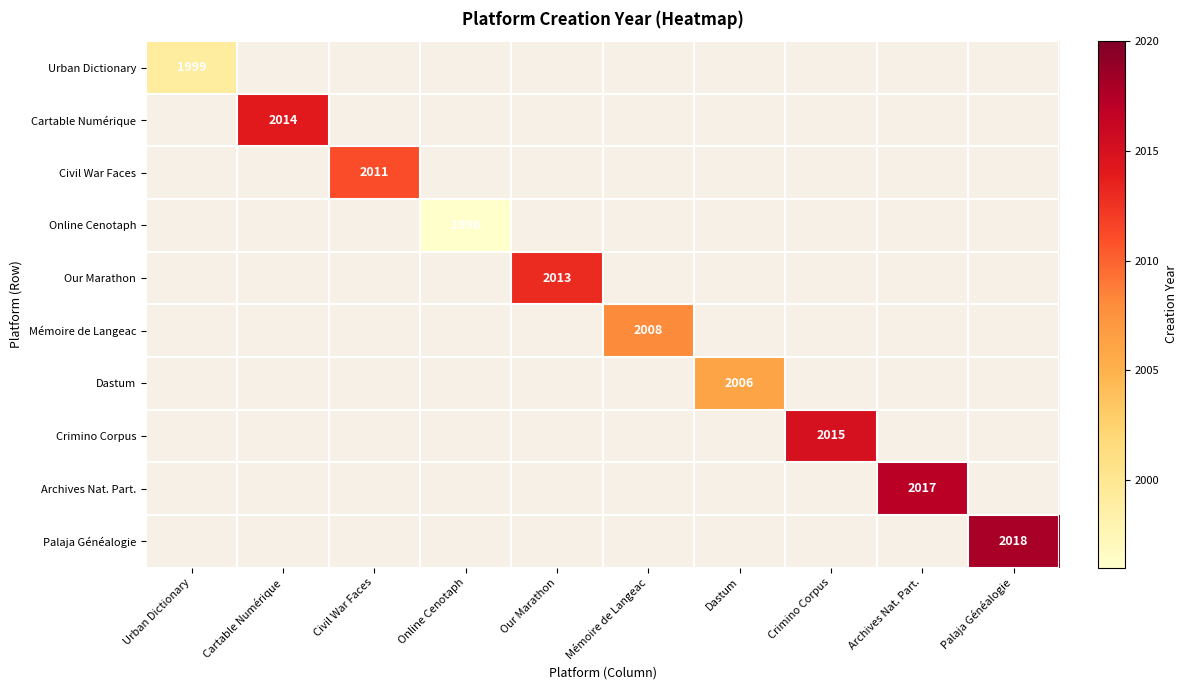

True or false: Cartable Numérique has a value of 2955 at Cartable Numérique.

False